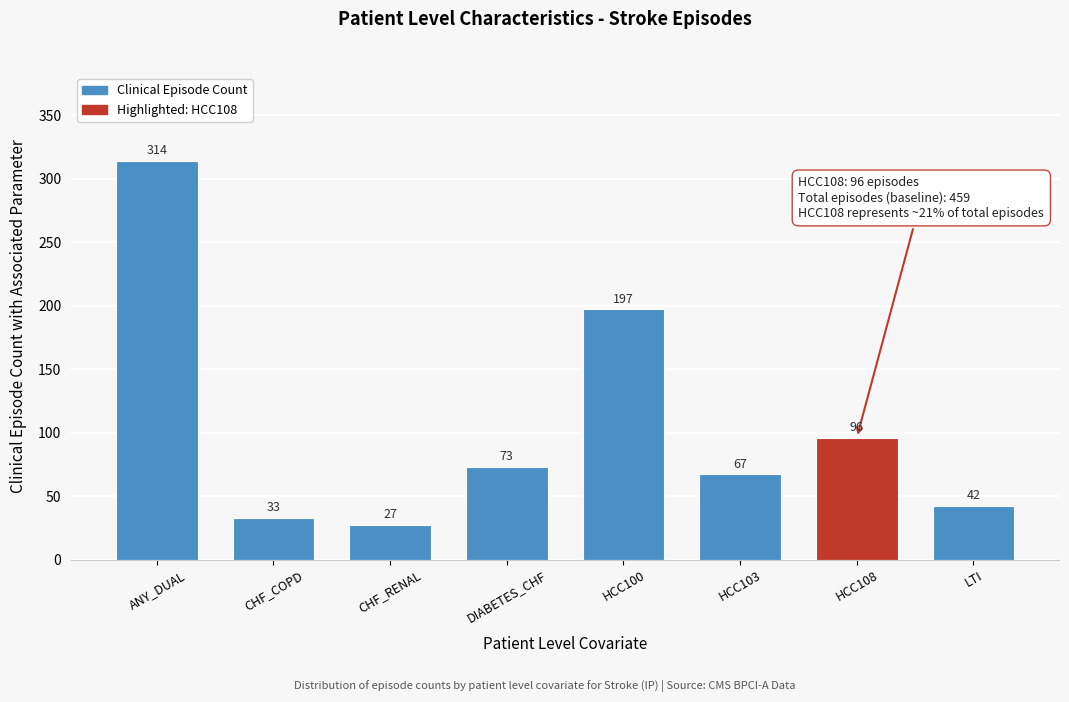

Reading left to right, what are all the values shown in this chart?

314	33	27	73	197	67	96	42